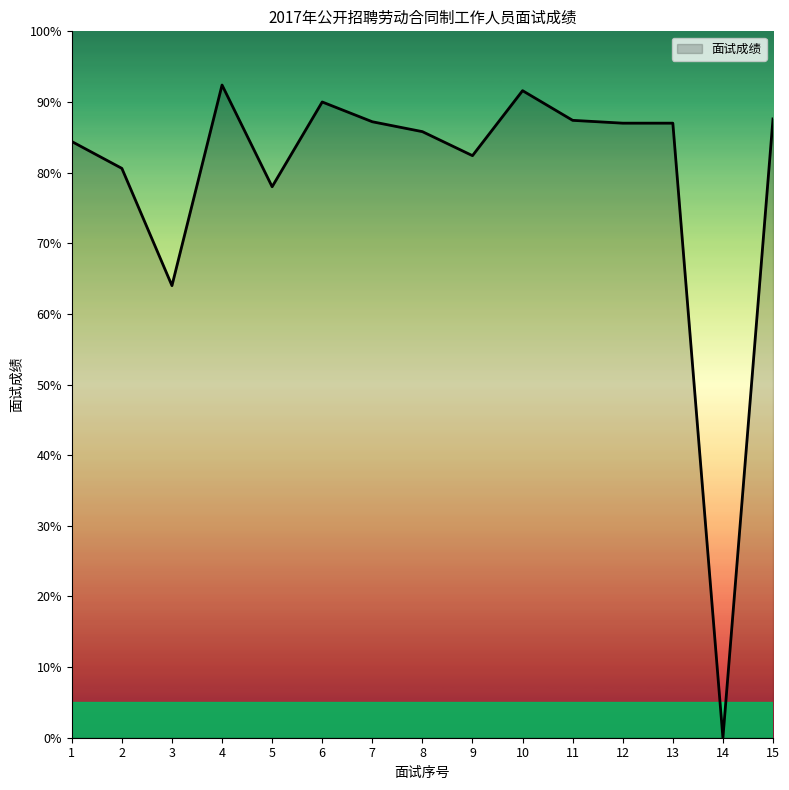

What is the change in value from 1 to 12?

+2.6